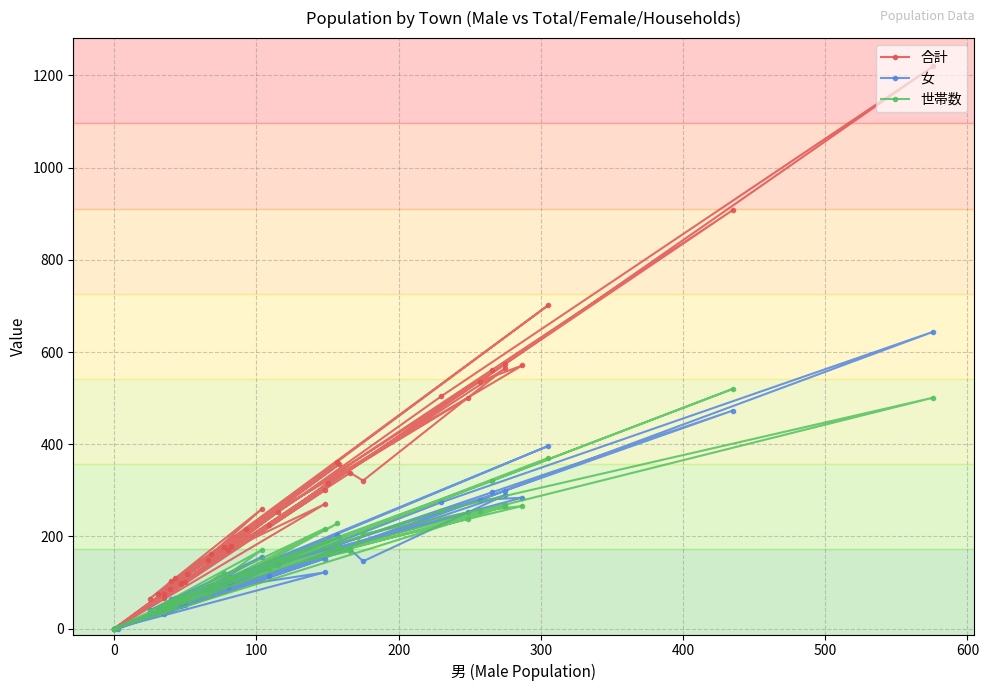

True or false: 合計 has more than 2 interior local peaks.

True